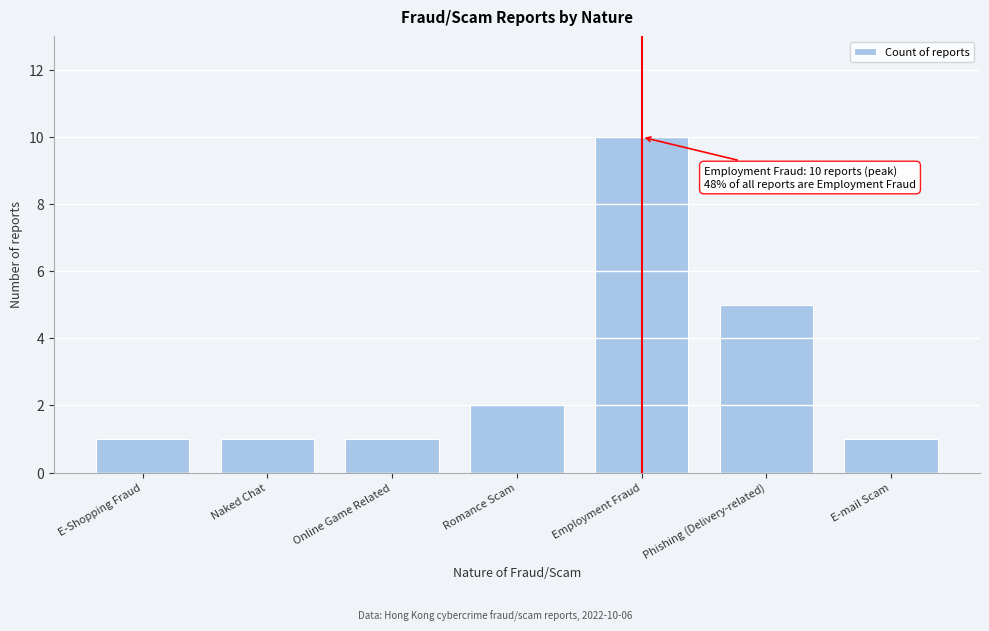

Reading left to right, what are all the values shown in this chart?

E-Shopping Fraud=1	Naked Chat=1	Online Game Related=1	Romance Scam=2	Employment Fraud=10	Phishing (Delivery-related)=5	E-mail Scam=1